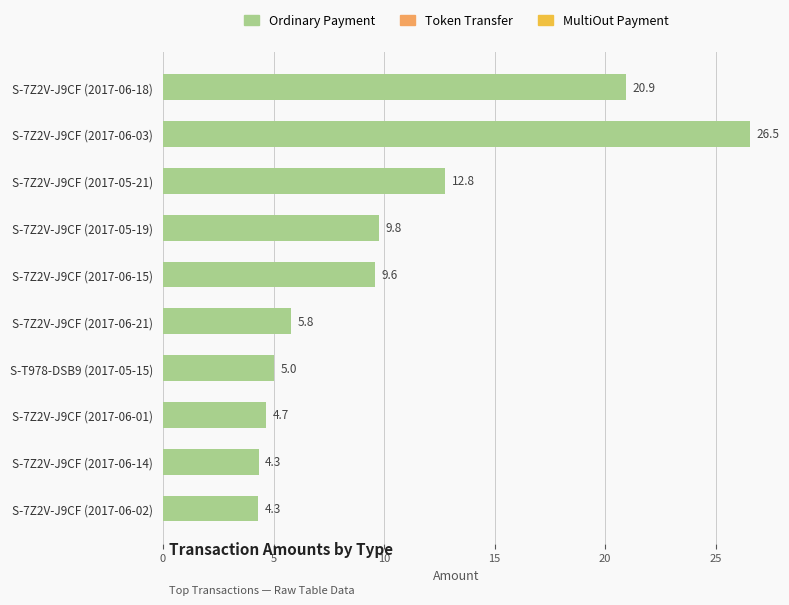

The value of Ordinary Payment at S-7Z2V-J9CF (2017-06-18) is 20.9. True or false?

True